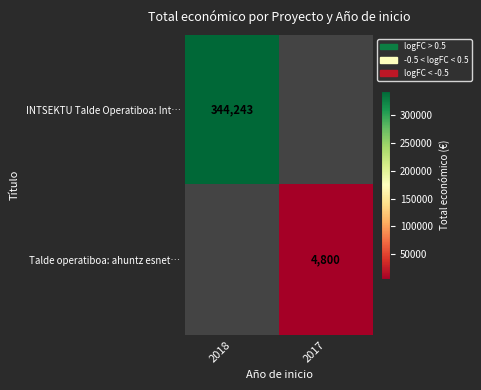

Is it true that INTSEKTU Talde Operatiboa: Int… equals 178119 at 2018?

False